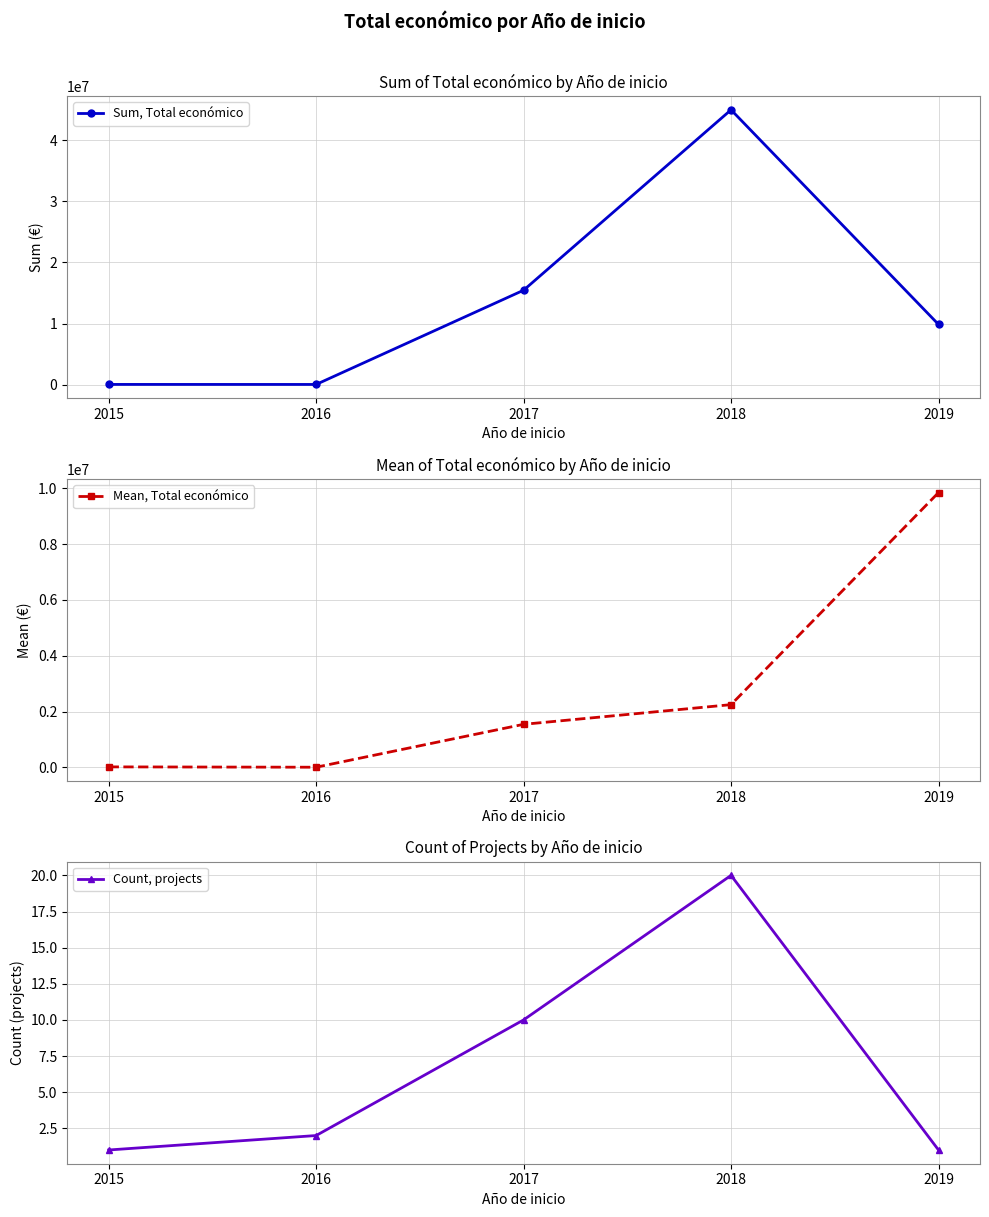

What is the value of the Count, projects point at the 2nd from the left?

2